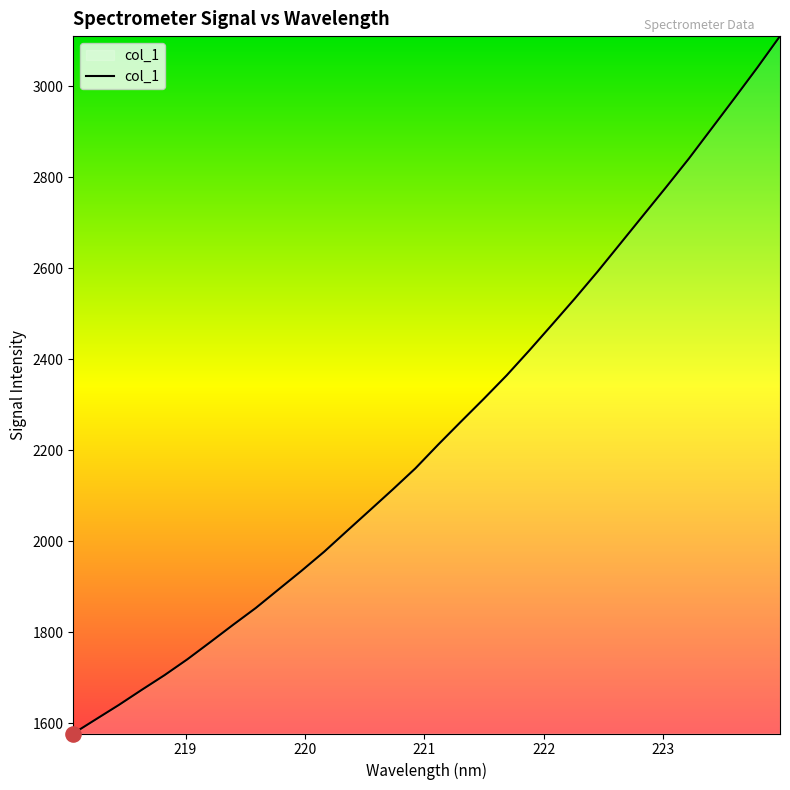

What is the difference between the maximum and minimum values?

1532.3